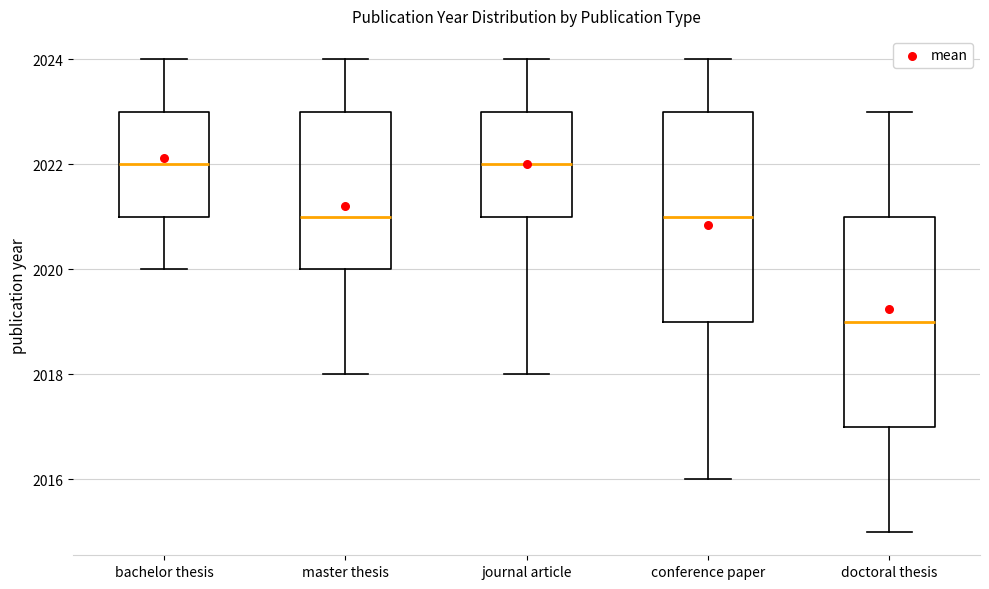

Where does the lower whisker of the box for conference paper end on the y-axis? The values are not printed on the chart, so give them approximately, as read against the axis.

2016